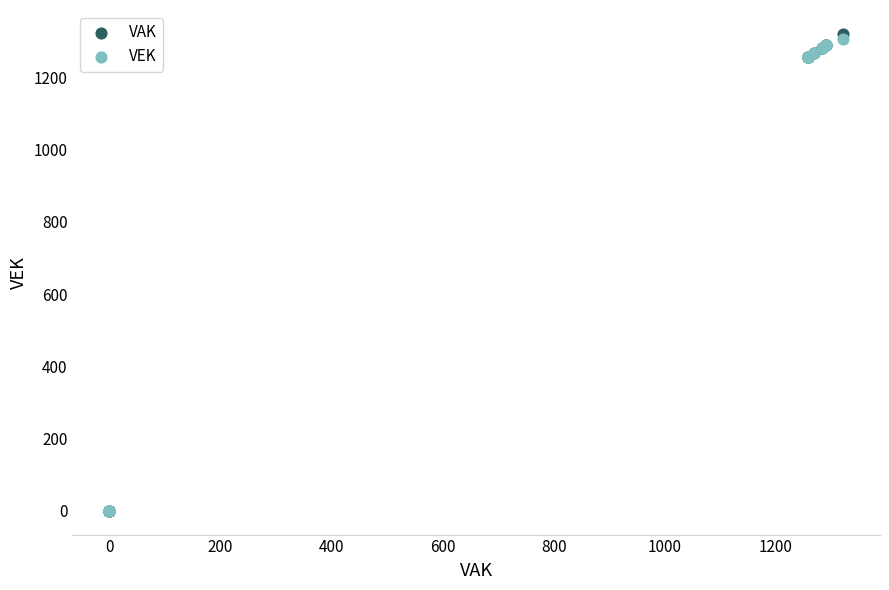

What are all the series names shown in the legend?

VAK, VEK